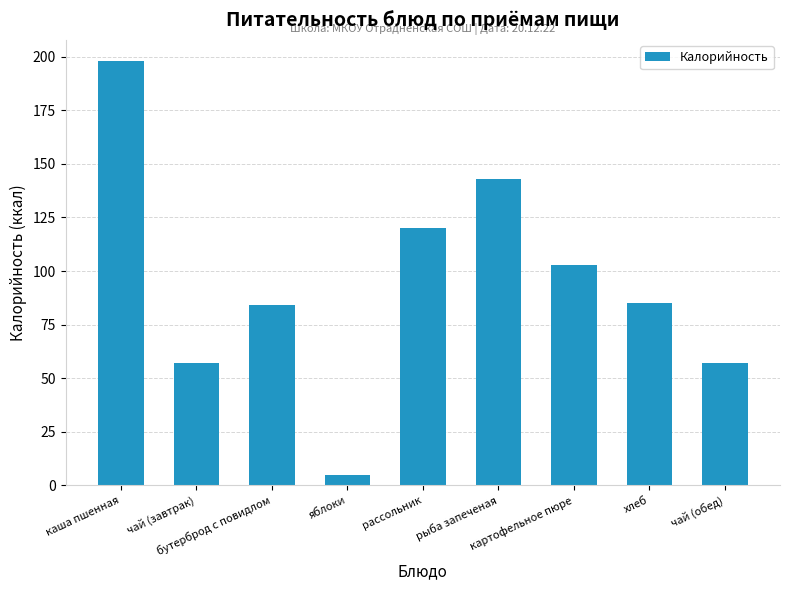

What is the value of the 8th bar from the left?

85